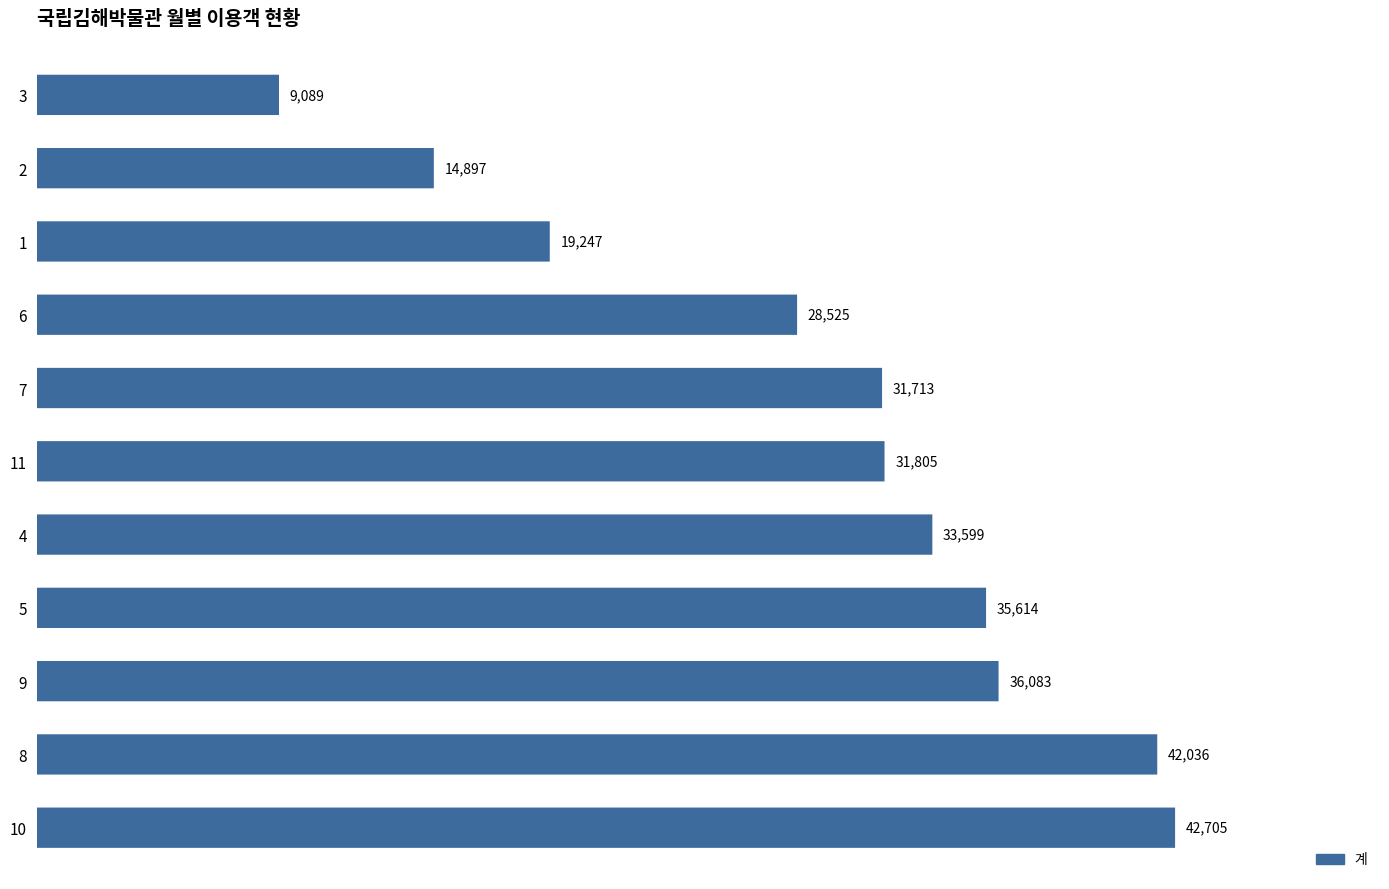

List the labels in order of value, smallest first.

3, 2, 1, 6, 7, 11, 4, 5, 9, 8, 10